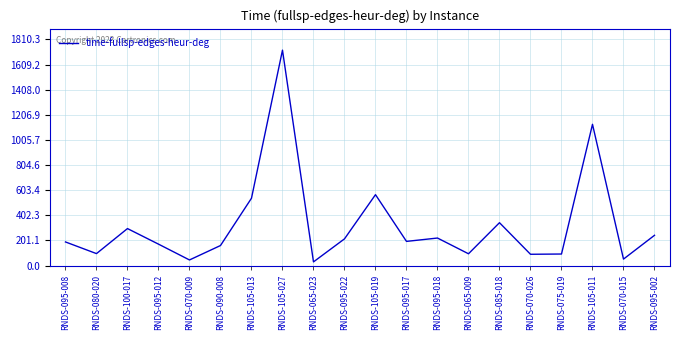

What is the difference between the values at RNDS-090-008 and RNDS-070-015?

108.5